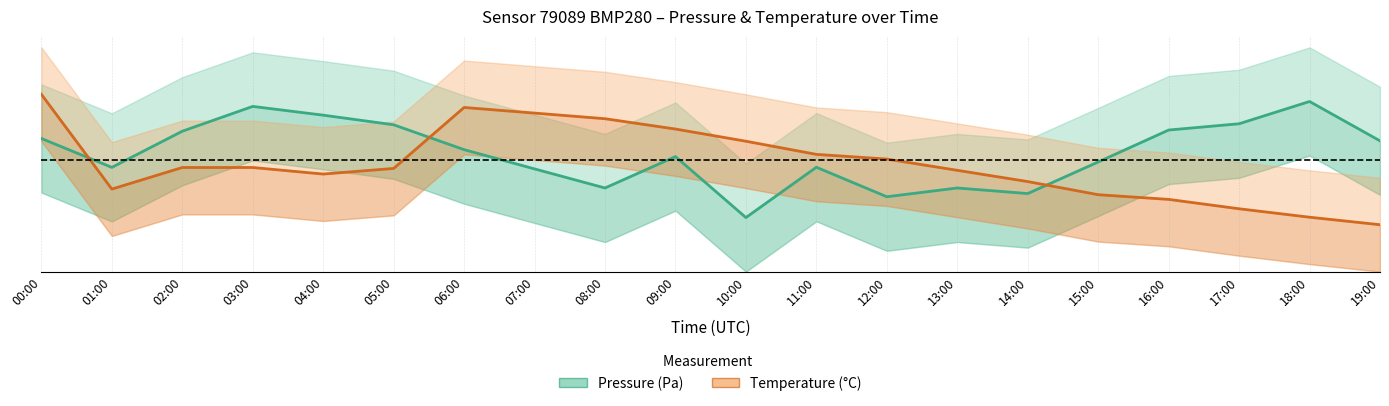

What position from the left is 13:00?

14